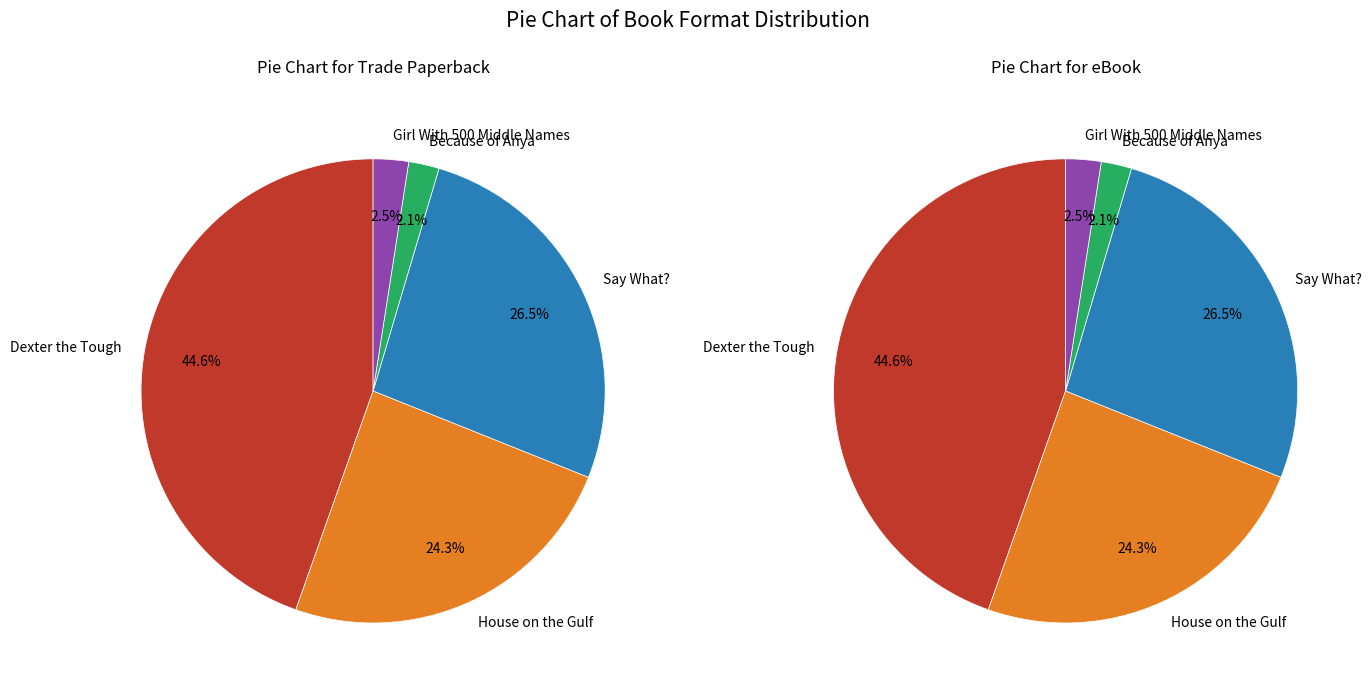

What percentage is the Dexter the Tough slice, to the nearest percent?

45%